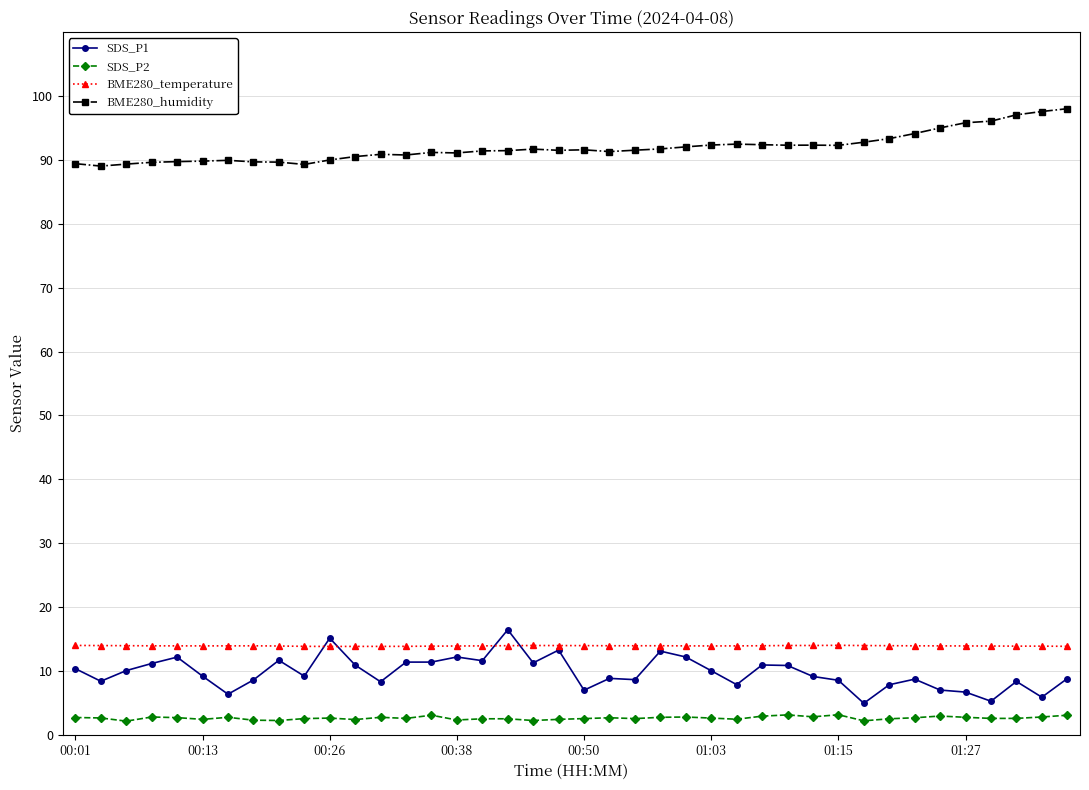

At how many categories does at least one series exceed 54?

40